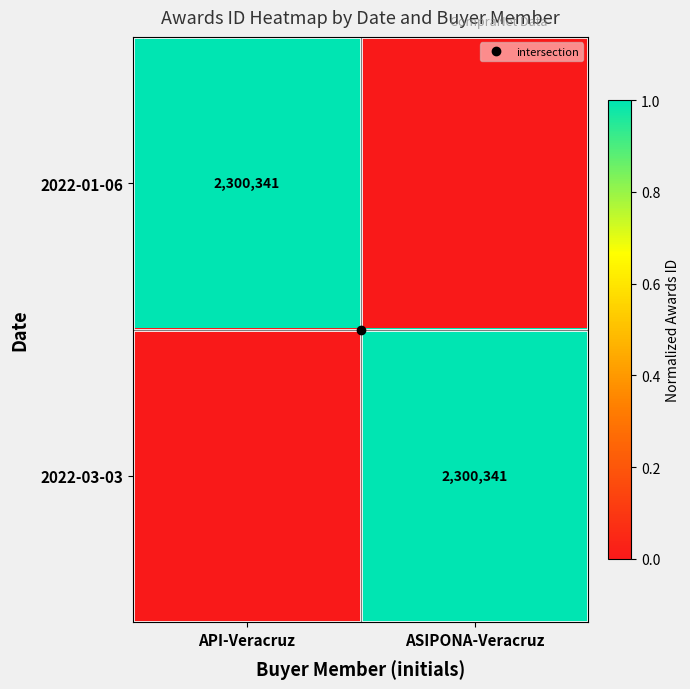

Which has a higher value, API-Veracruz or ASIPONA-Veracruz?

API-Veracruz